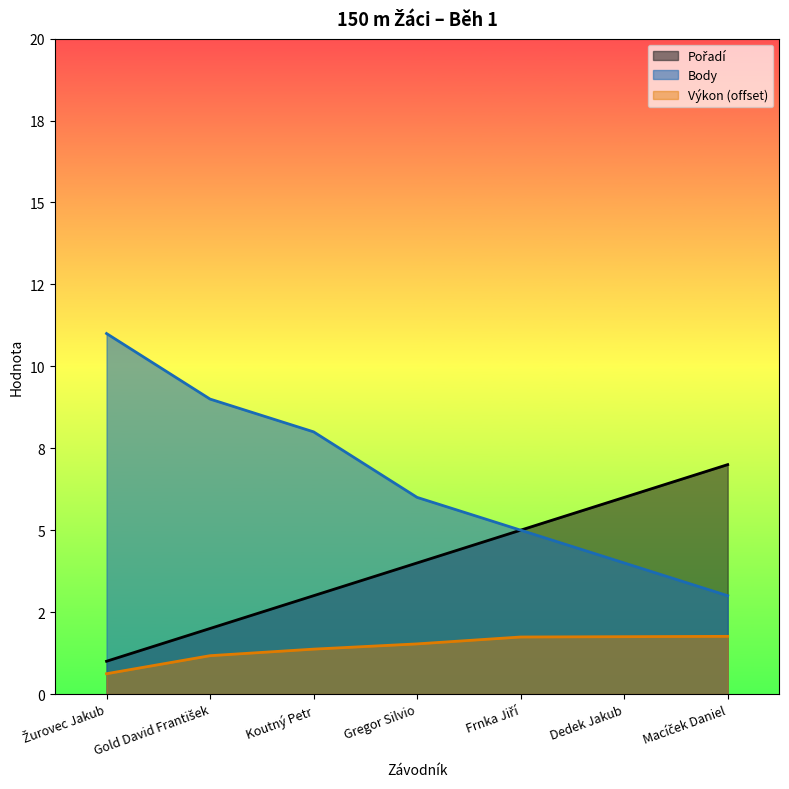

At which label does Pořadí reach its peak?

Macíček Daniel